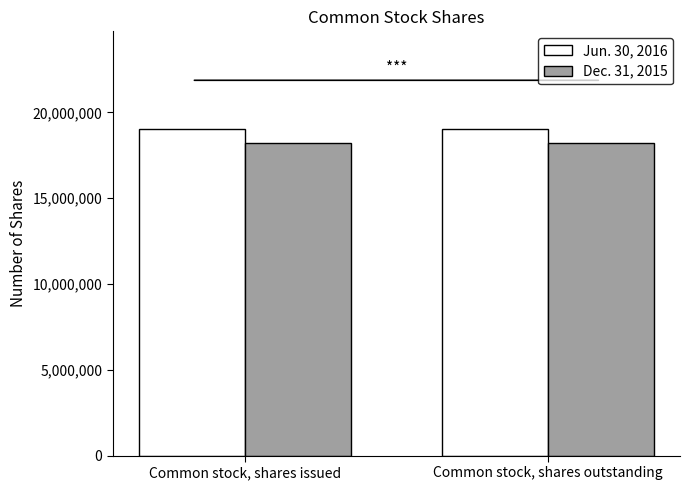

The value of Jun. 30, 2016 at Common stock, shares issued is 33647130. True or false?

False